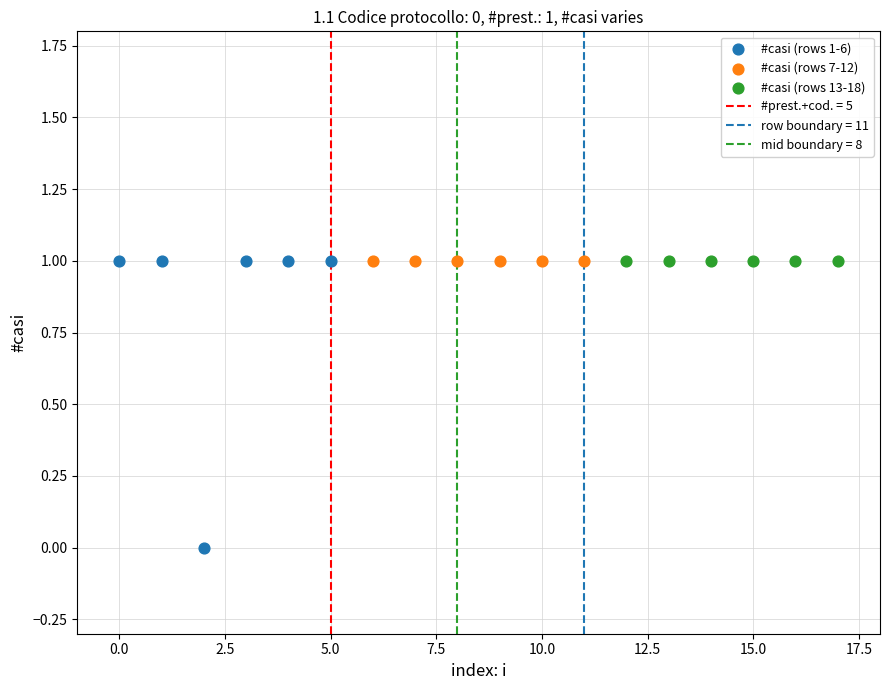

Which series contains the lowest Y value?

#casi (rows 1-6)